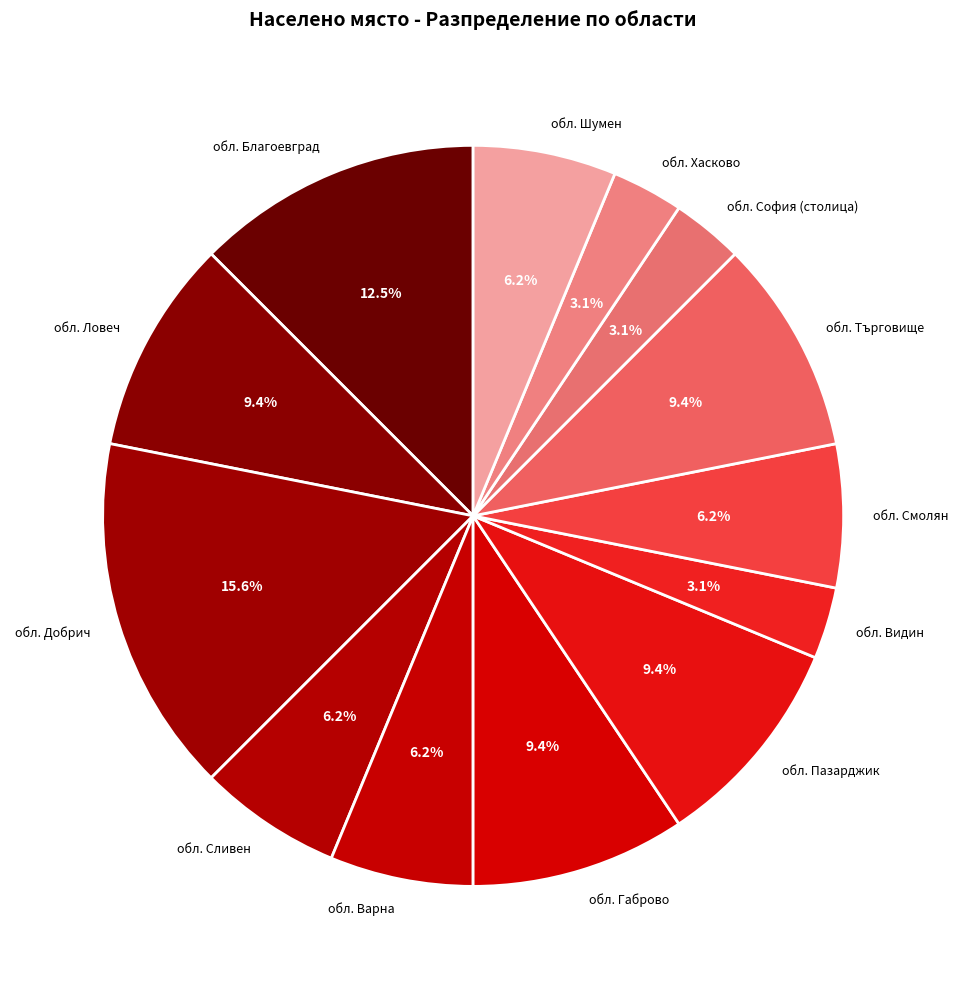

To the nearest percent, what portion does обл. София represent?

3%